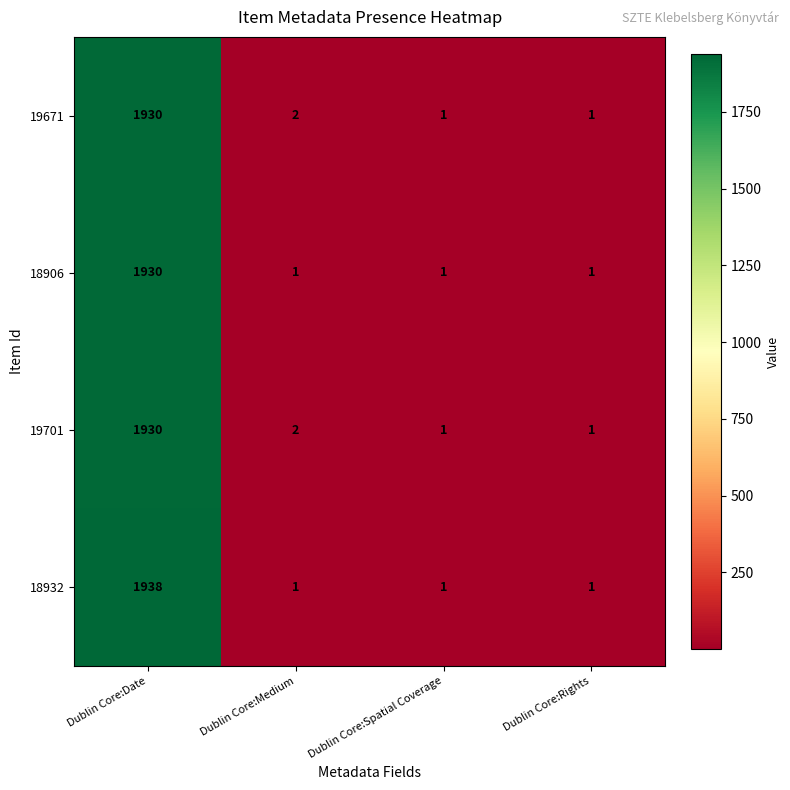

At how many categories does at least one series exceed 268?

1